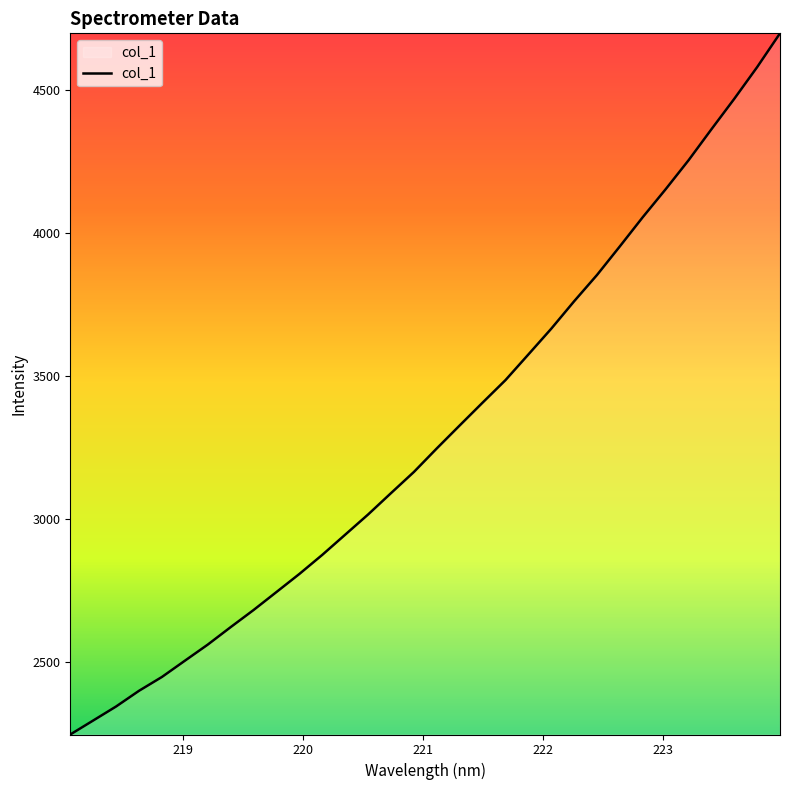

What is the minimum value shown in the chart?

2248.1